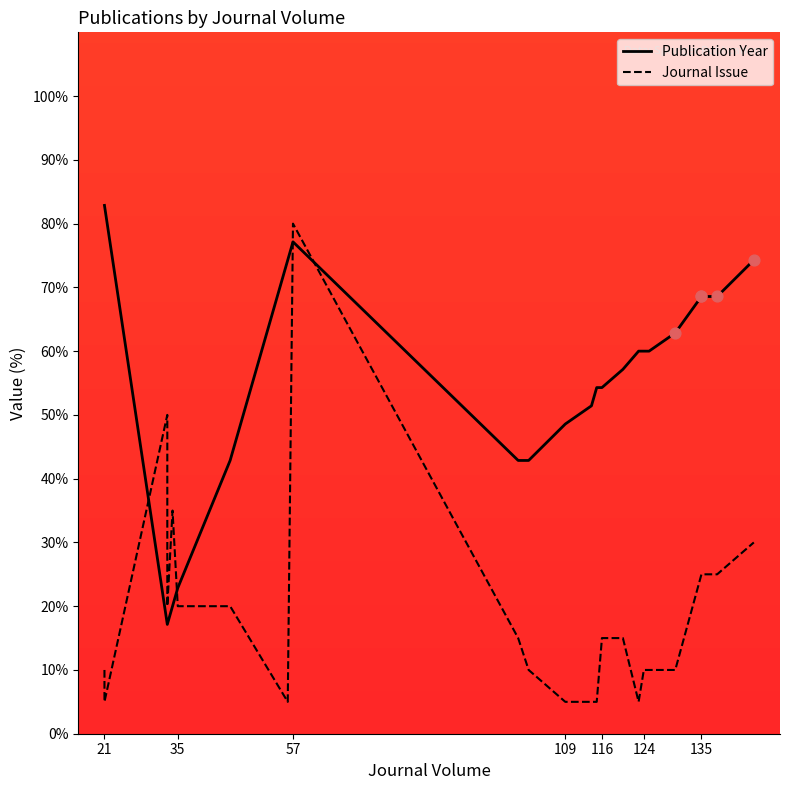

Which series reaches the minimum Y coordinate?

Journal Issue